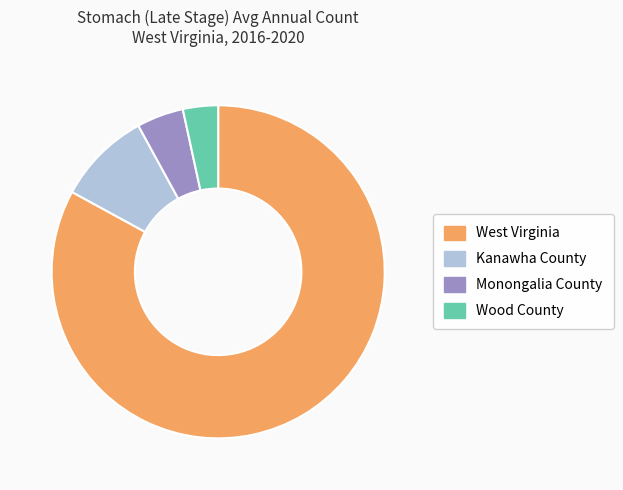

How many segments does this pie chart have?

4